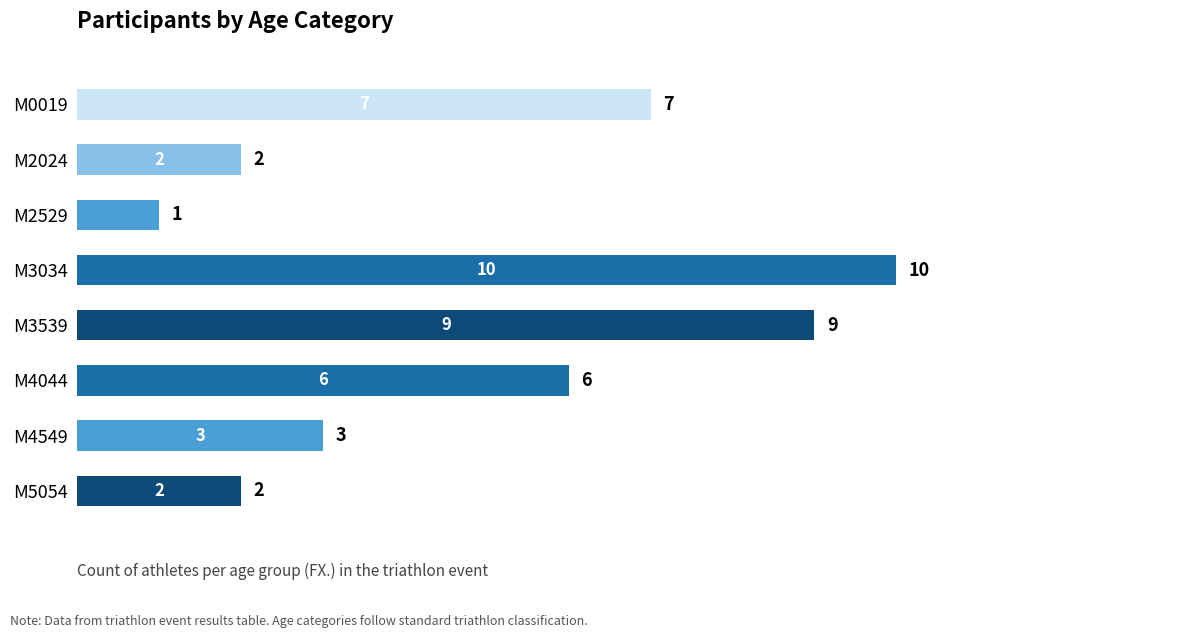

Count the values in the range 2 to 9.

6